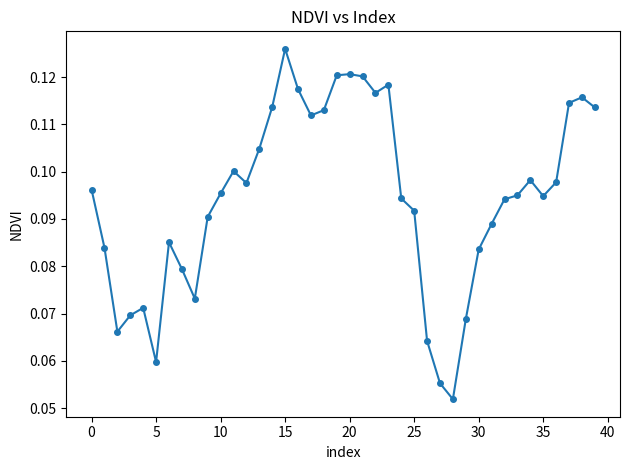

How many values are between 0 and 1?

40